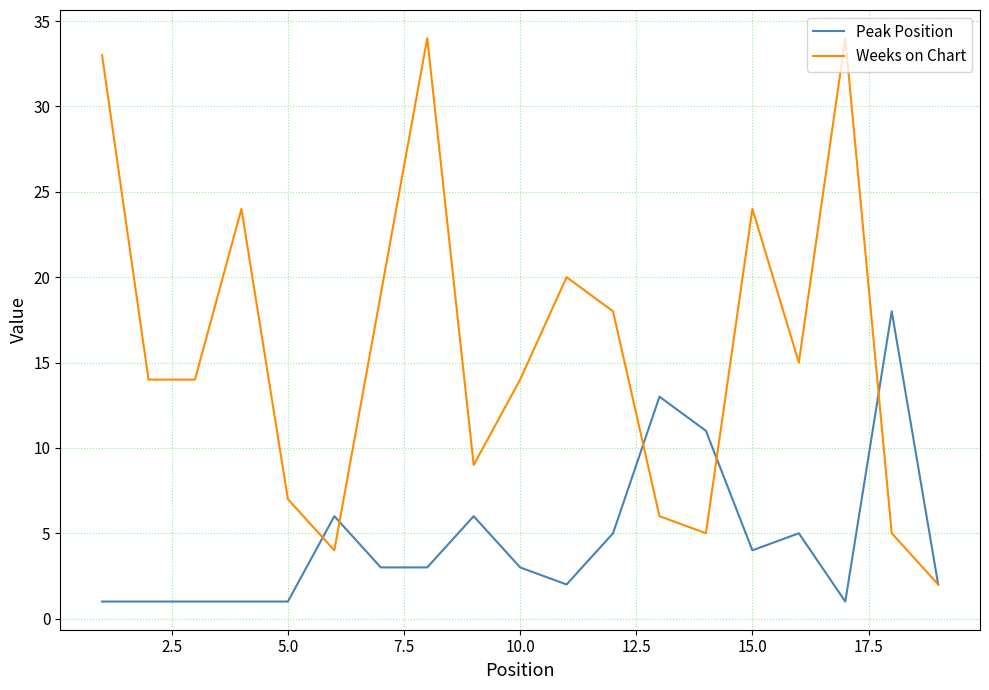

What is the maximum value for Peak Position?

18